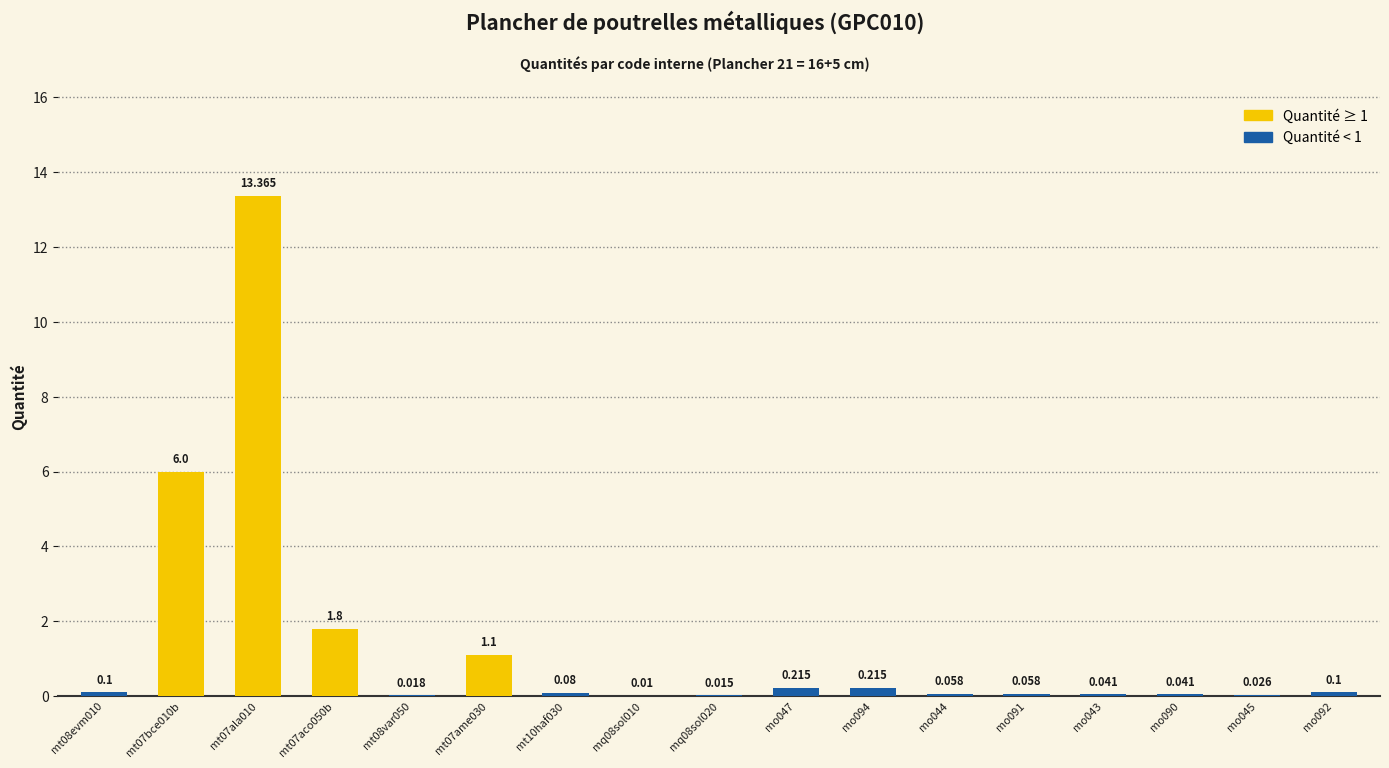

Reading right to left, transcribe all the data shown in this chart.

0.1	0.0	0.0	0.0	0.1	0.1	0.2	0.2	0.0	0.0	0.1	1.1	0.0	1.8	13.4	6.0	0.1